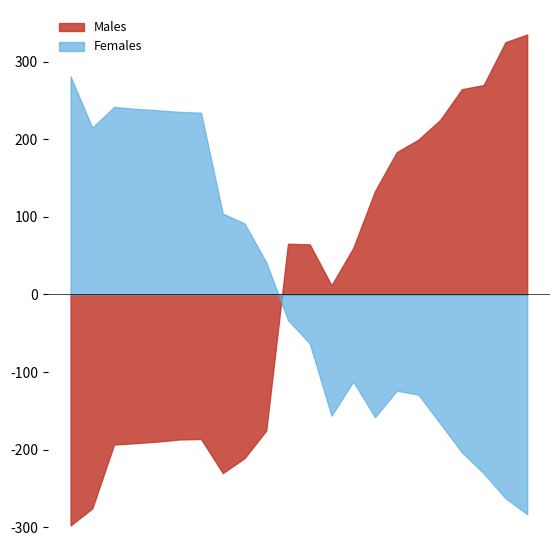

What is the difference between the maximum and minimum values in the Females series?

564.3